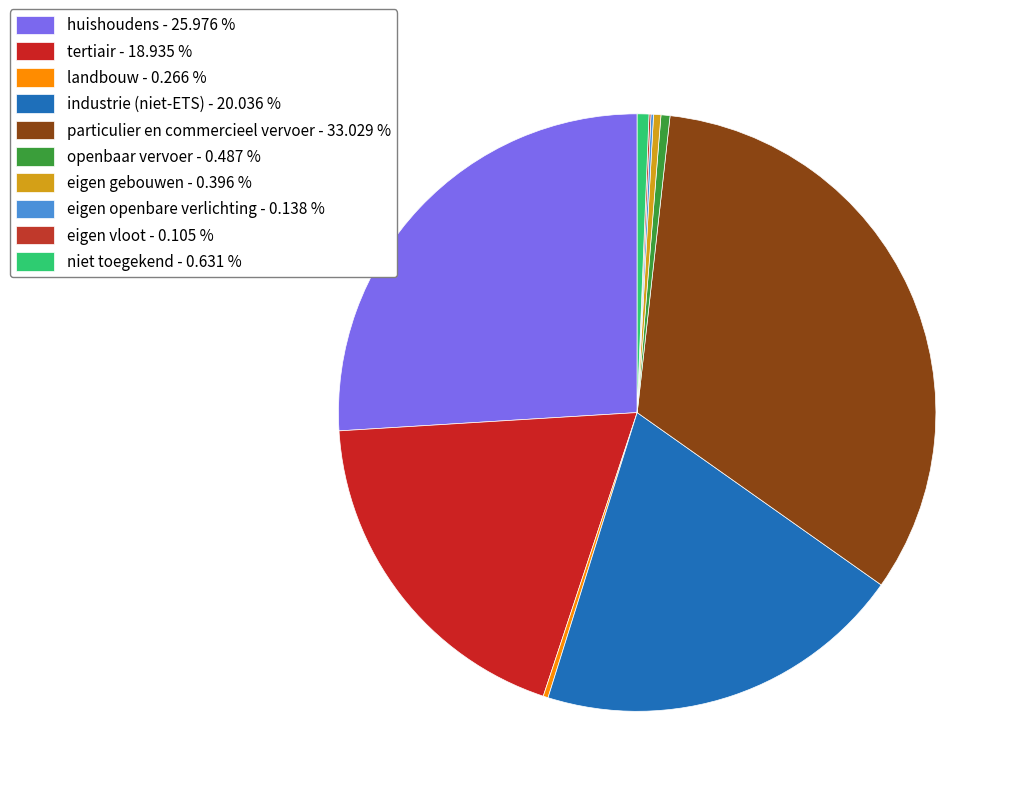

Is there any slice that represents more than half of the pie?

No